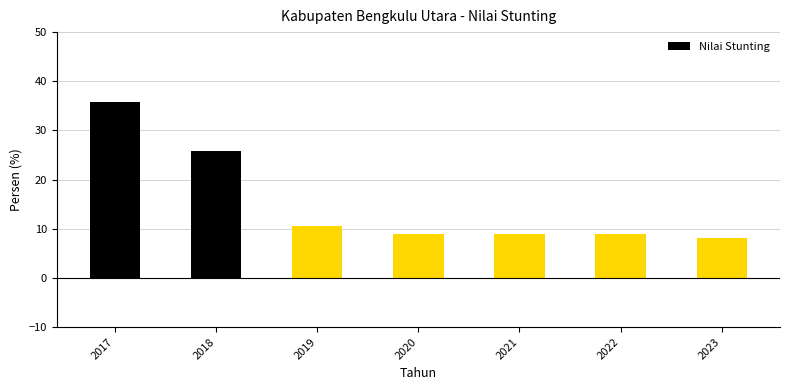

What is the change in value from 2019 to 2022?

-1.6